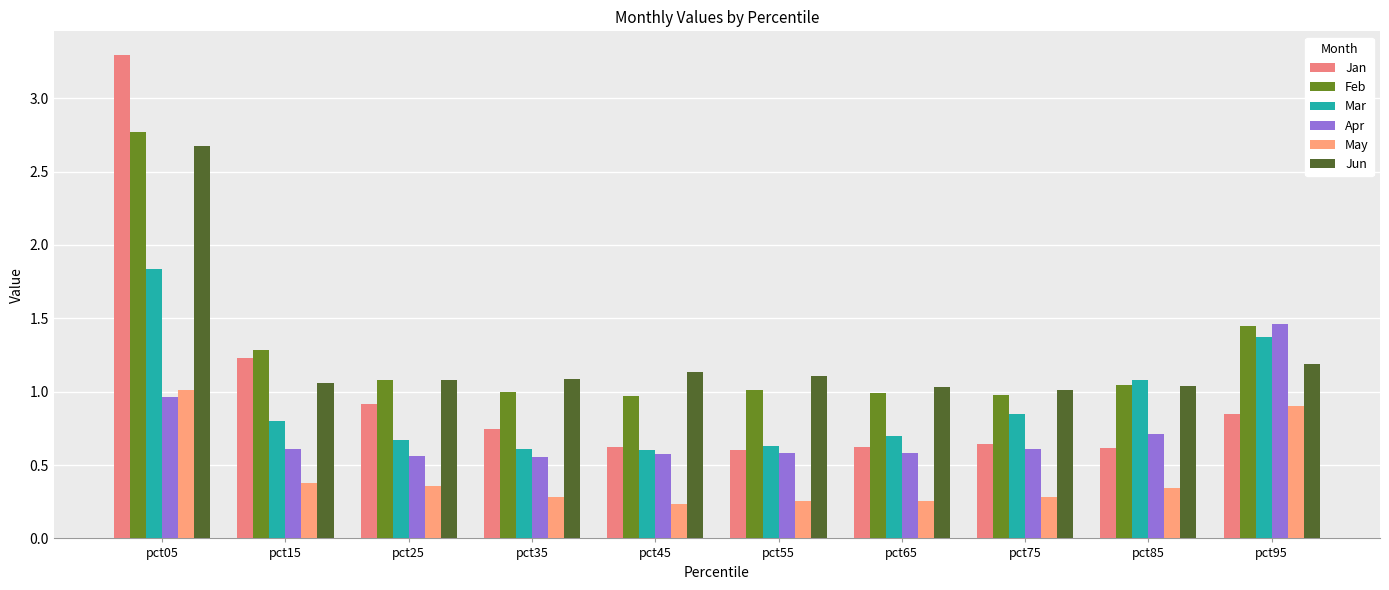

How many distinct data groups are displayed?

6